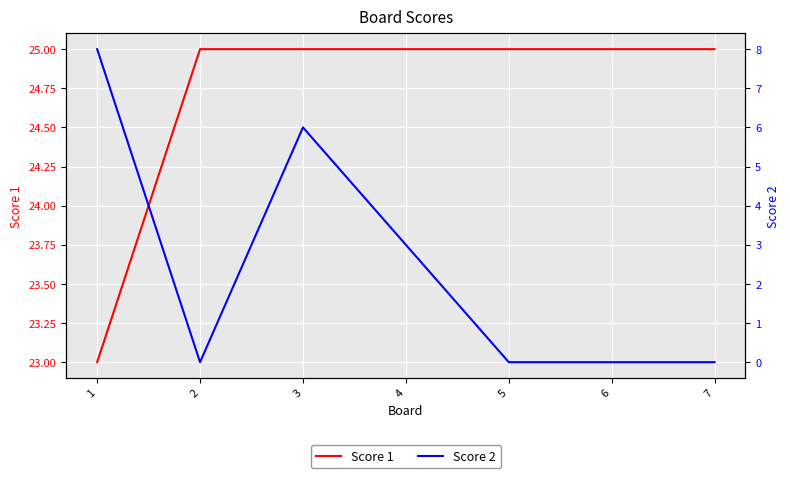

Is it true that Score 1 equals 43 at 3?

False